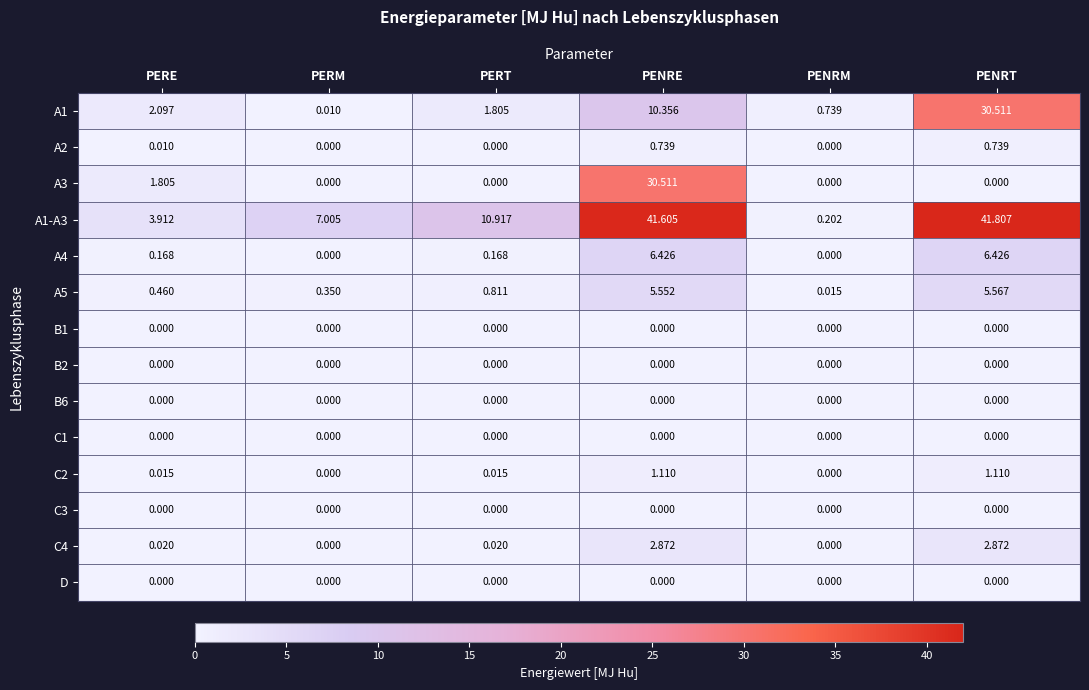

How many distinct data groups are displayed?

14